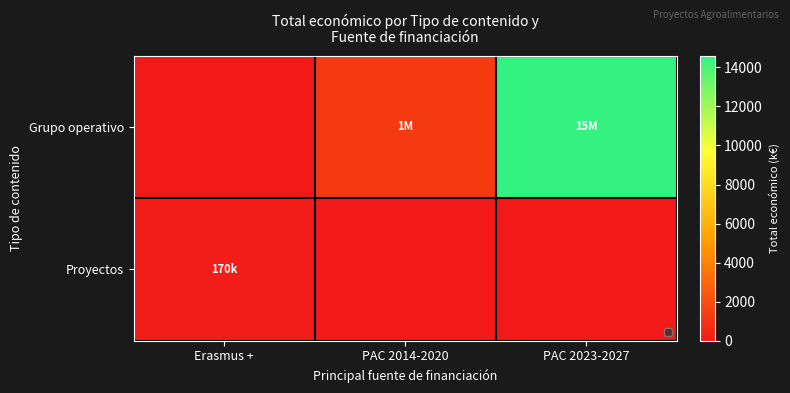

Which has a higher value, PAC 2014-2020 or Erasmus +?

PAC 2014-2020